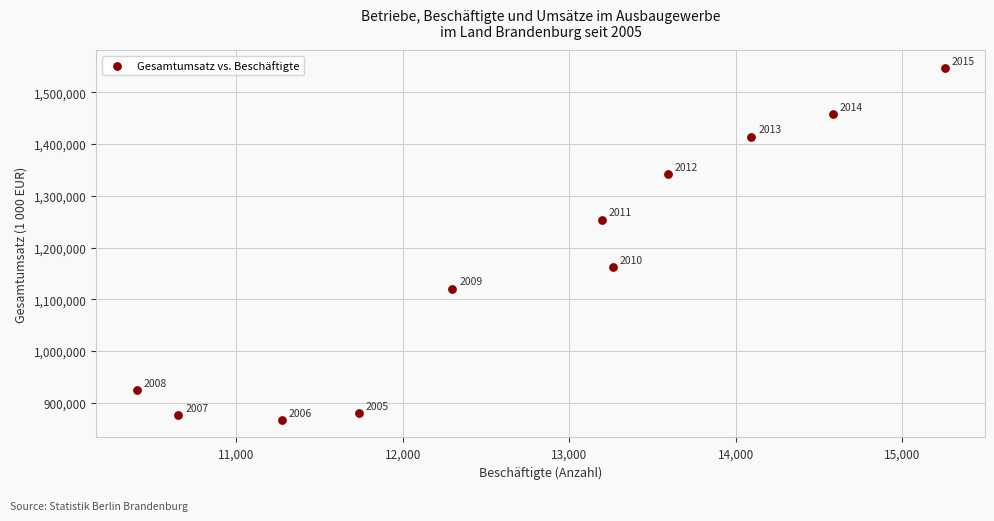

What is the average Y value?

1167679